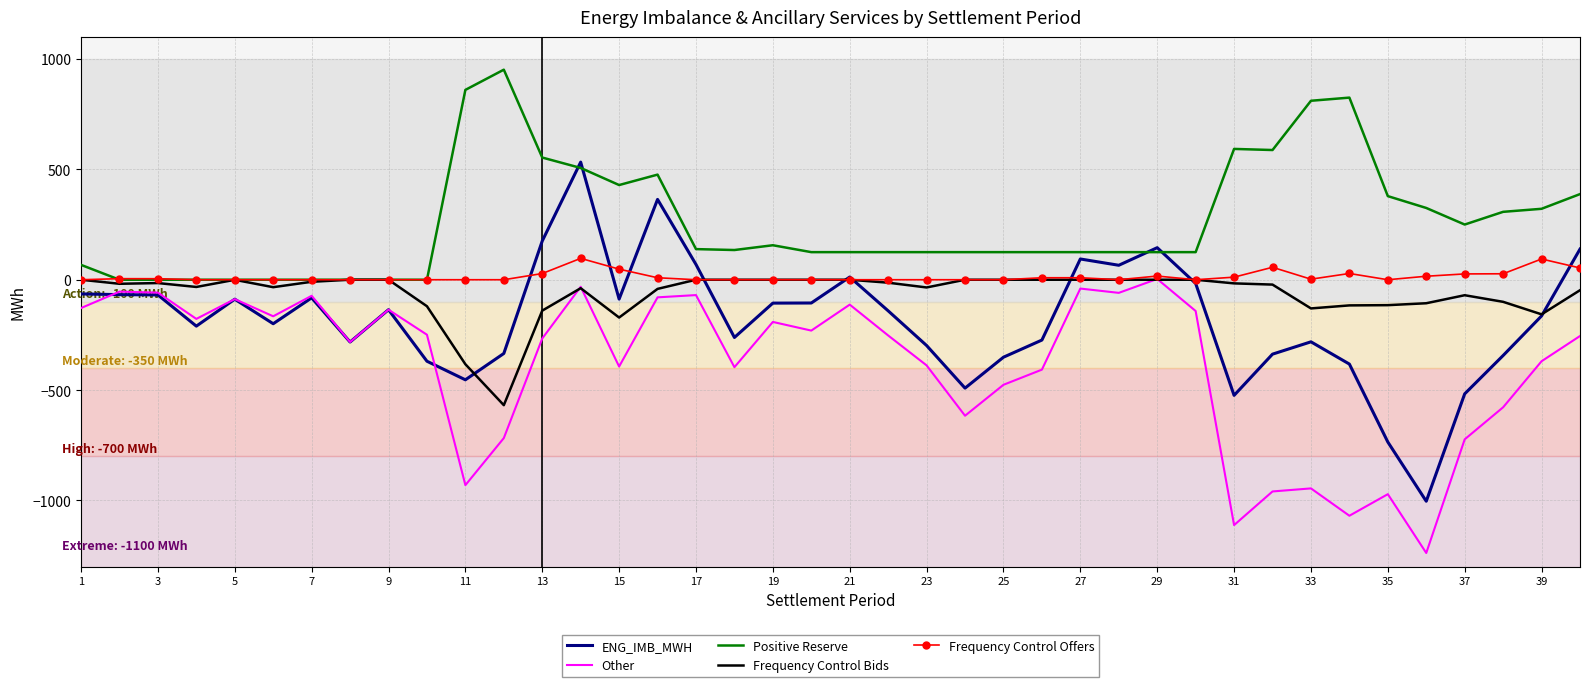

Which series has the largest range (max minus min)?

ENG_IMB_MWH